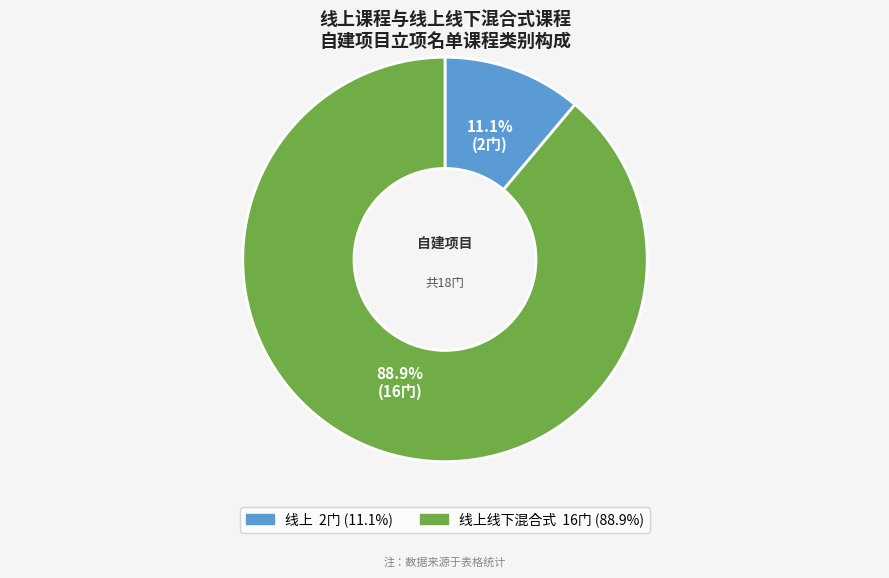

Does any single category account for the majority?

Yes